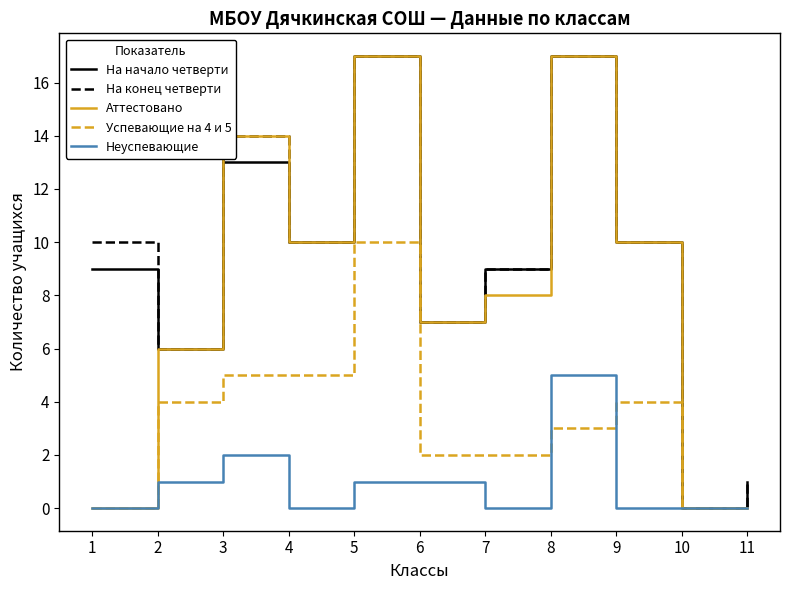

What is the sum of the На конец четверти values at 2 and 8?

23